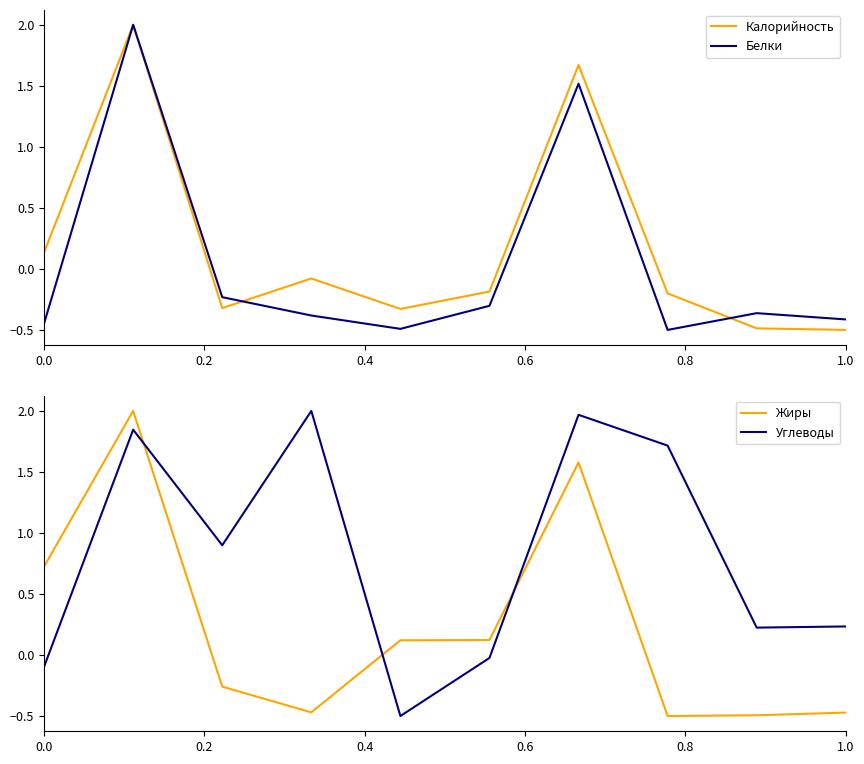

The value of Белки at 0.0 is -0.6. True or false?

False